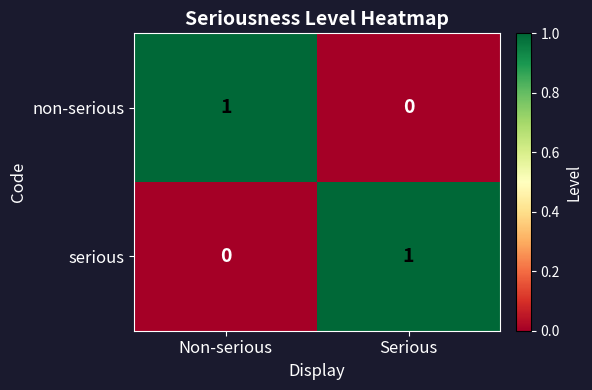

The serious series shows -1 at Non-serious. True or false?

False